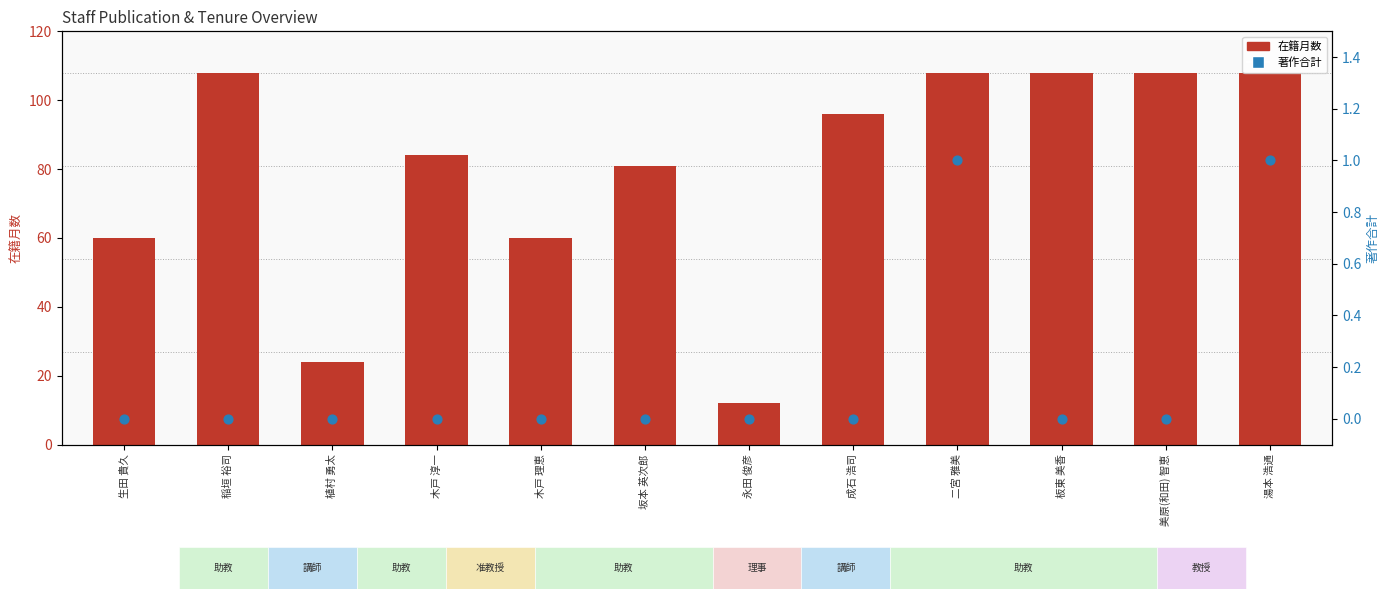

Which series contains the lowest Y value?

著作合計